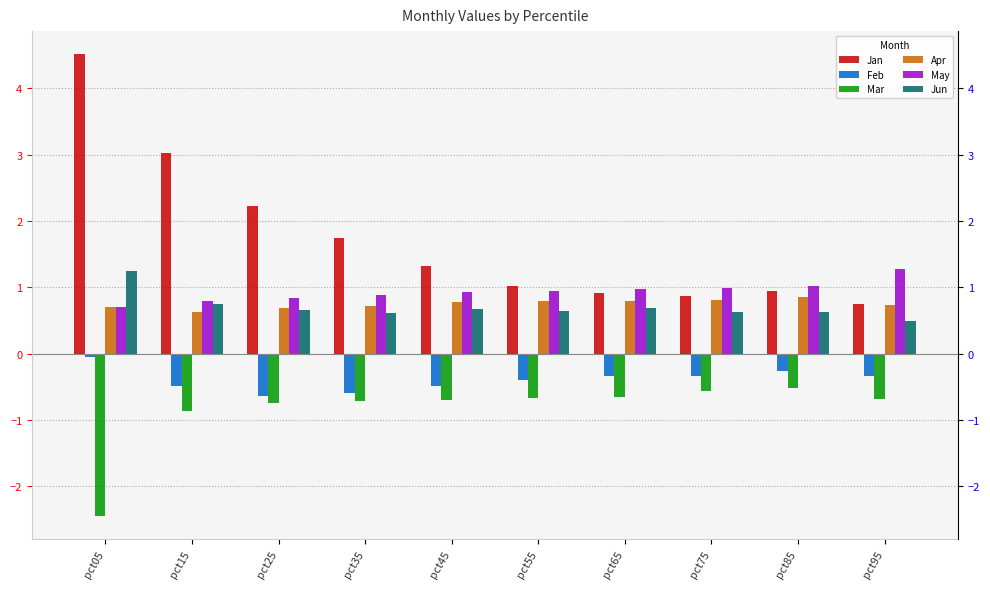

Which series has the largest range (max minus min)?

Jan